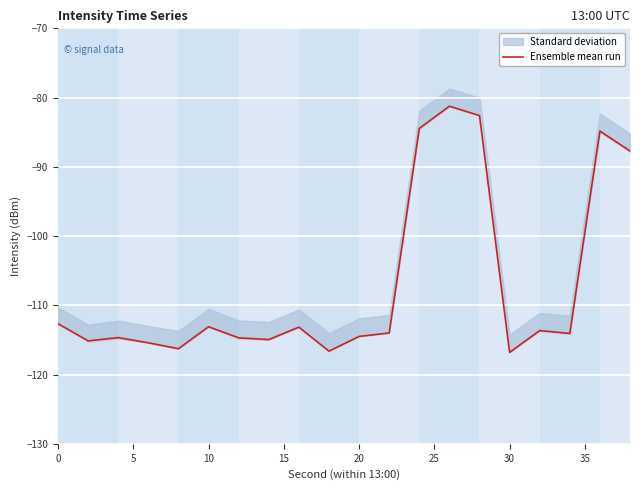

What is the average value?

-107.0